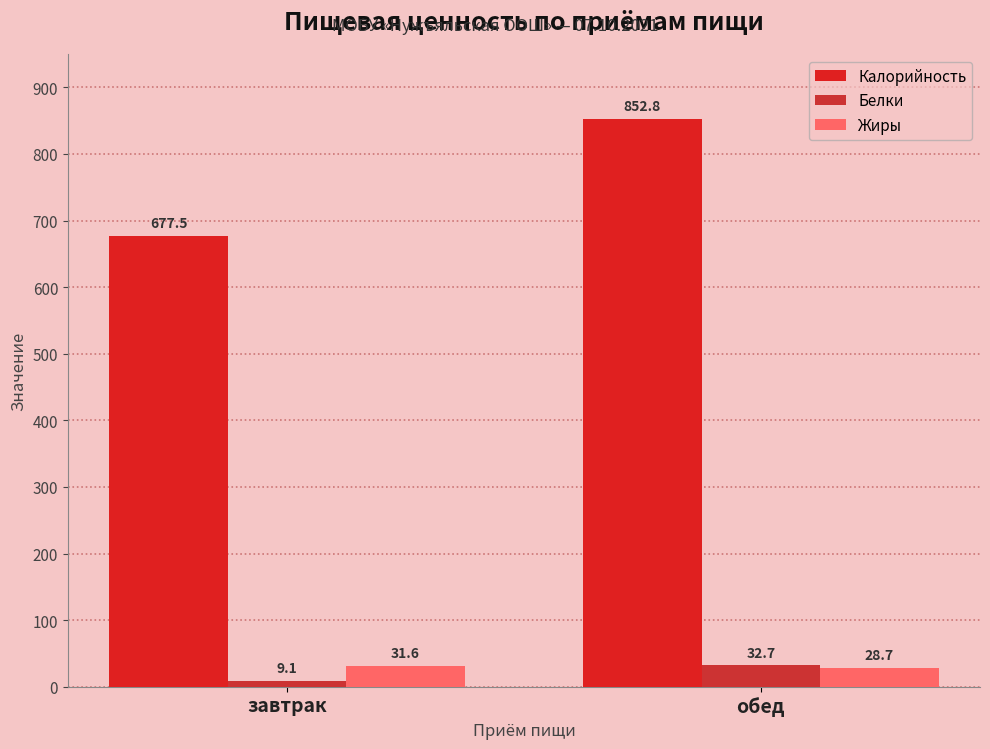

Which category has the lowest value in the Белки series?

завтрак